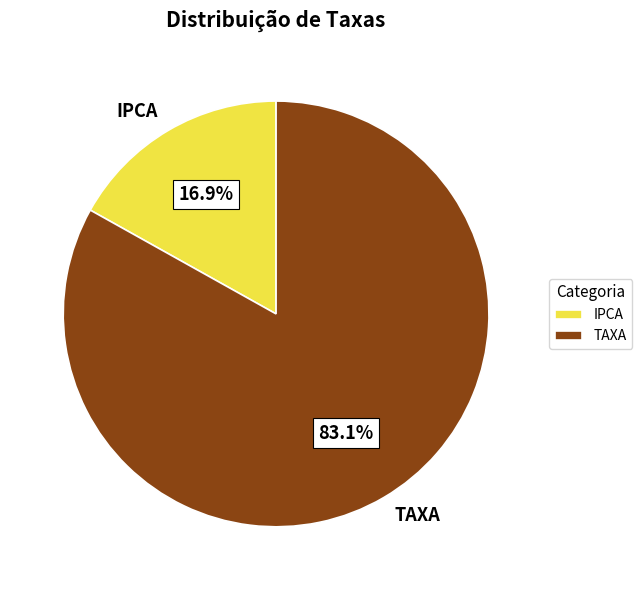

What percentage is NOT represented by IPCA?

83.1%